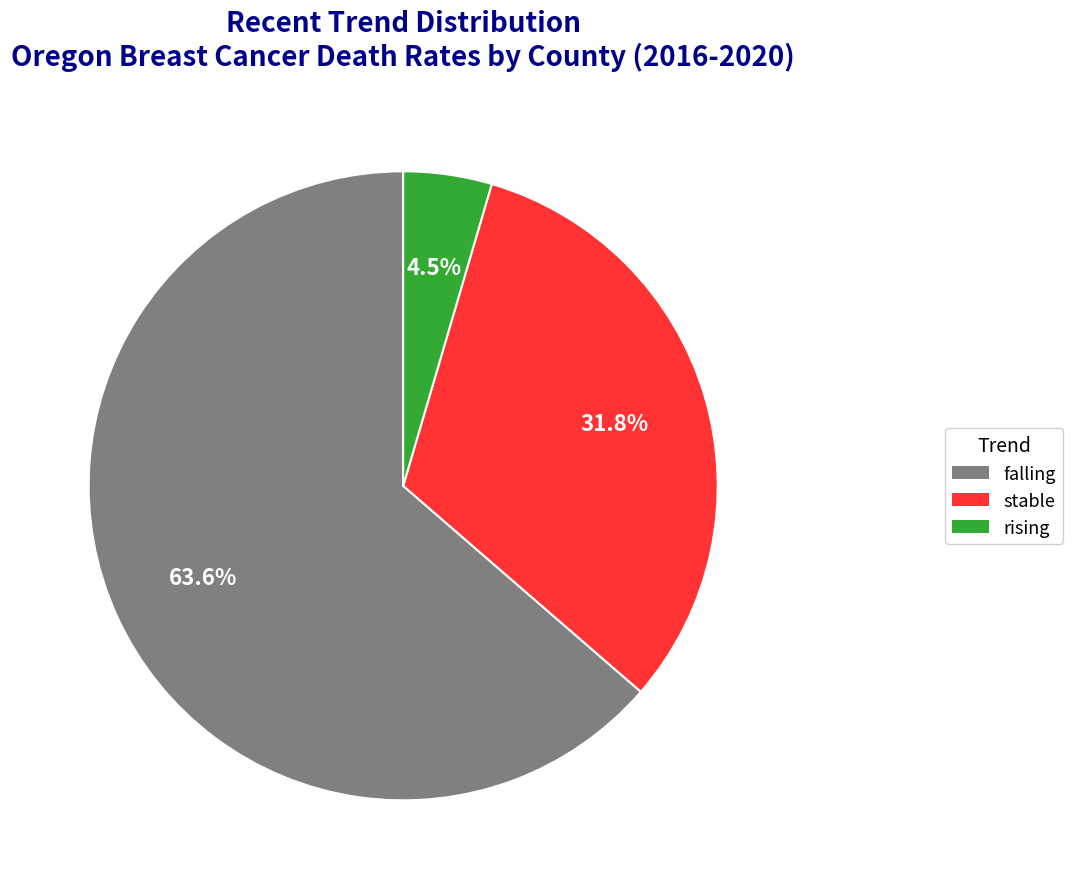

True or false: falling accounts for 52% of the total.

False